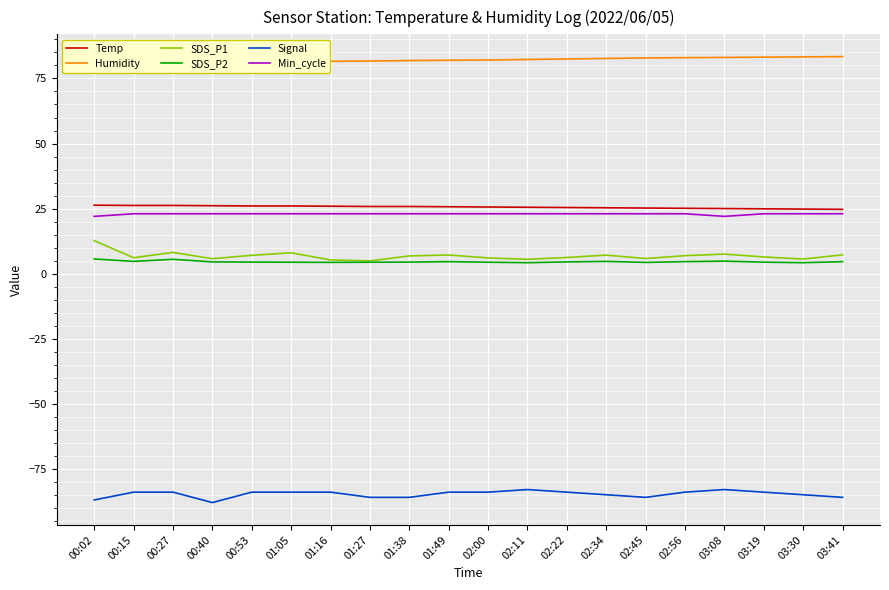

At how many categories does at least one series exceed -47?

20